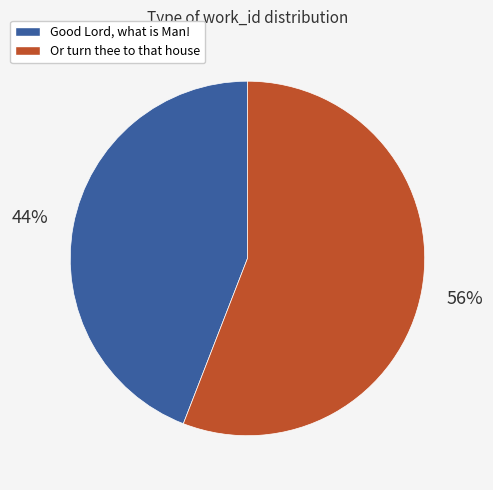

Rank the categories by value from lowest to highest.

Good Lord, what is Man!, Or turn thee to that house